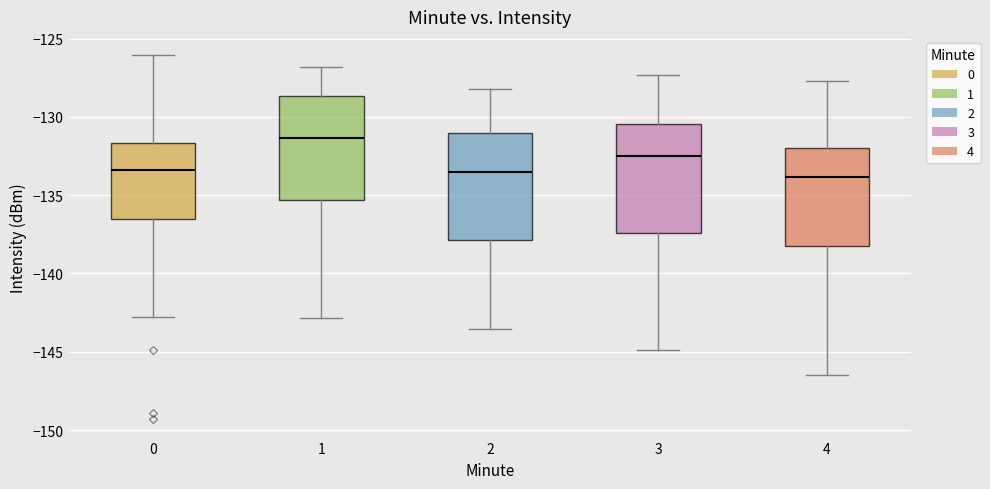

Reading left to right, read every box against the y-axis: the position of its median line, the range the box covers, and the ends of its whiskers. The values are not printed on the chart, so give them approximately, as read against the axis.

0: median -133.5, box -136.5 to -131.5, whiskers -143.0 to -126.0
1: median -131.5, box -135.5 to -128.5, whiskers -143.0 to -127.0
2: median -133.5, box -138.0 to -131.0, whiskers -143.5 to -128.0
3: median -132.5, box -137.5 to -130.5, whiskers -145.0 to -127.5
4: median -134.0, box -138.5 to -132.0, whiskers -146.5 to -127.5